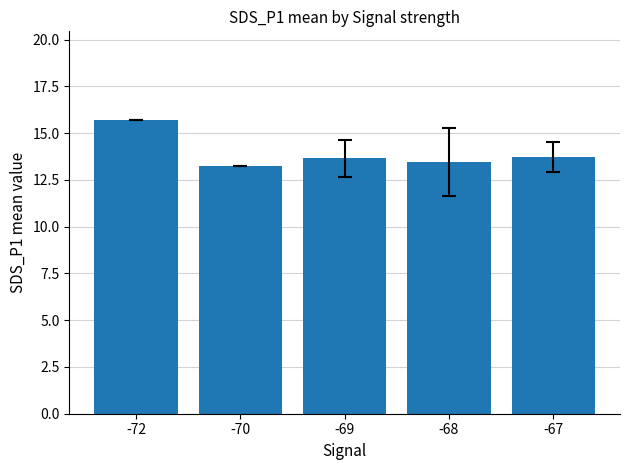

Between -72 and -69, which is larger?

-72